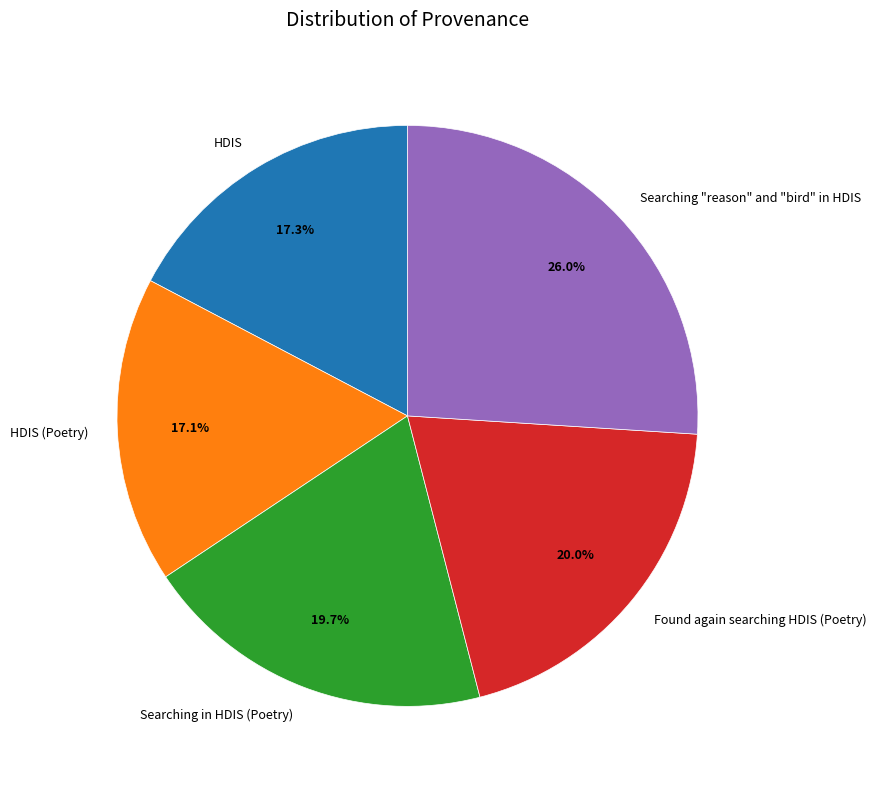

To the nearest percent, what is the average slice percentage?

20%